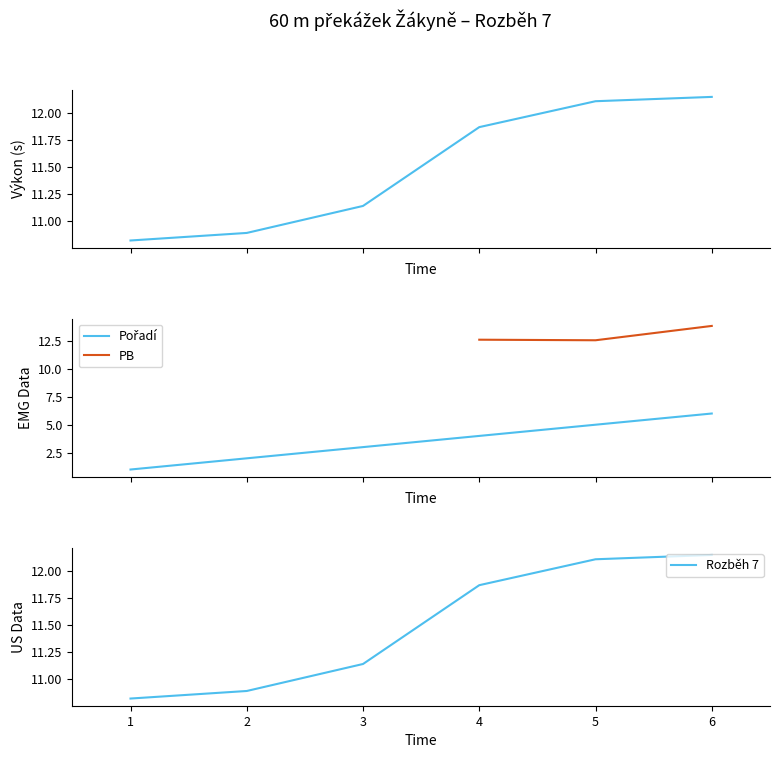

Which series has the largest range (max minus min)?

Pořadí